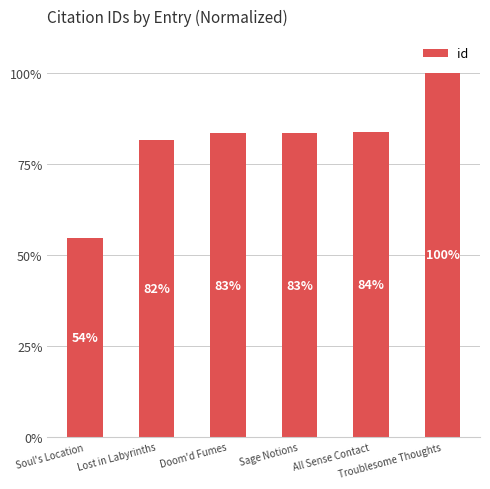

What is the difference between the maximum and minimum values?

45.5